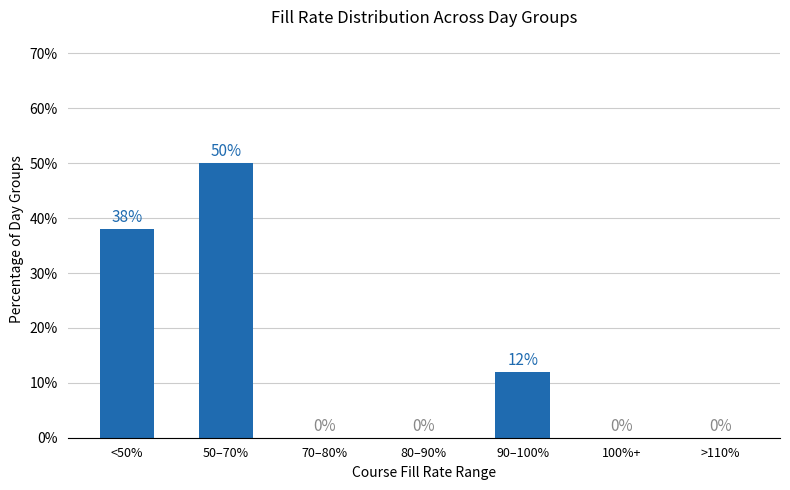

At which category does the chart reach its peak across all series?

50–70%